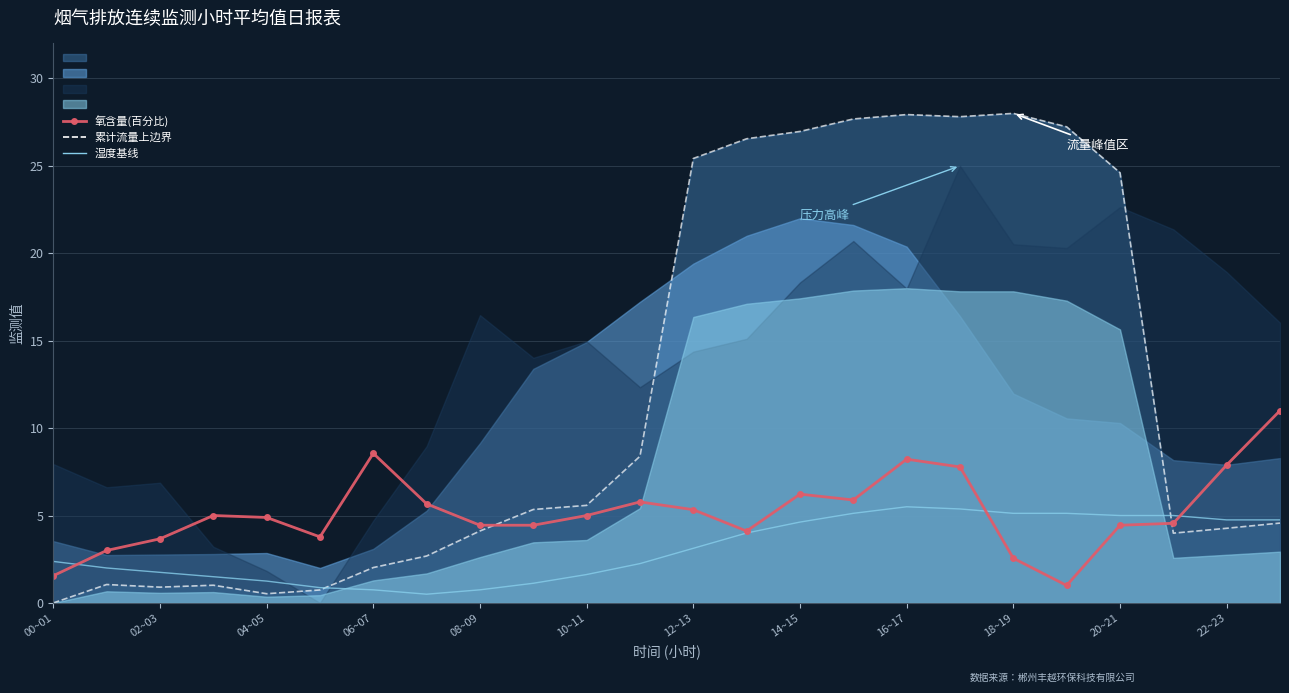

Does the chart have visible grid lines?

Yes